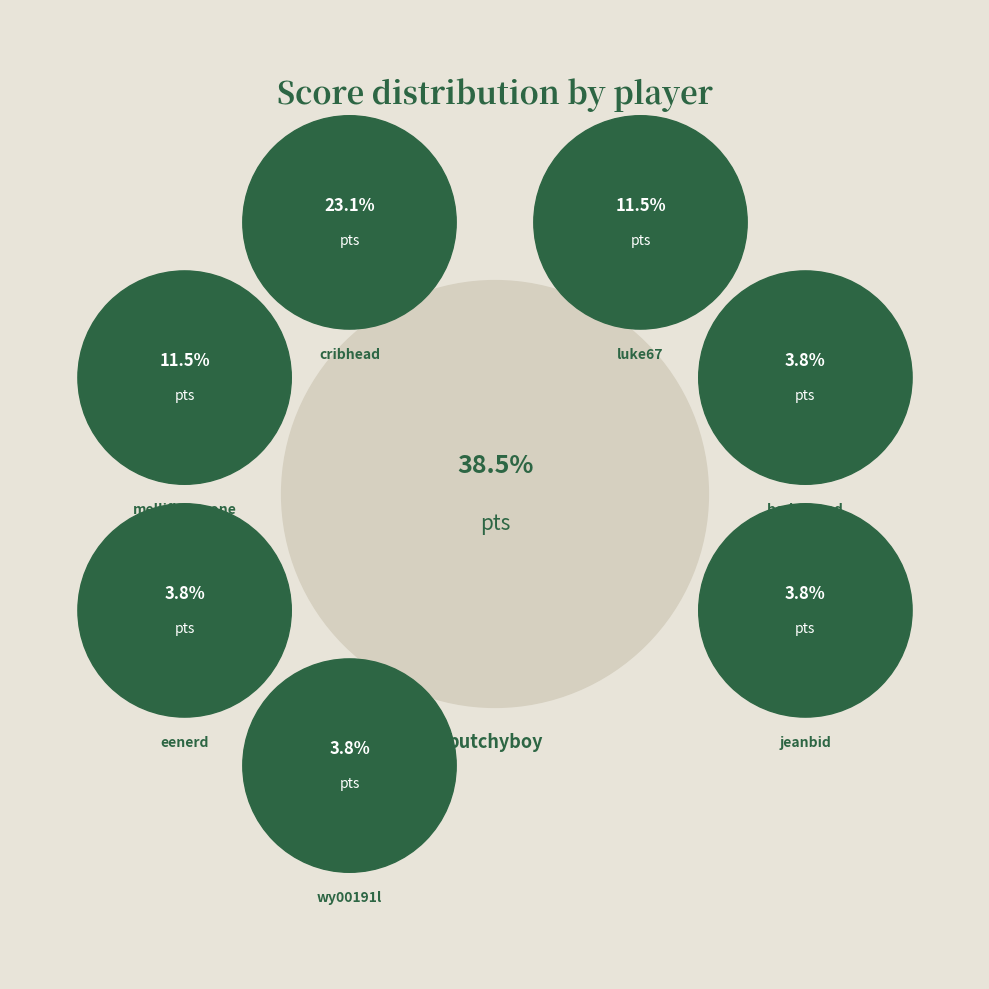

True or false: cribhead accounts for 10% of the total.

False